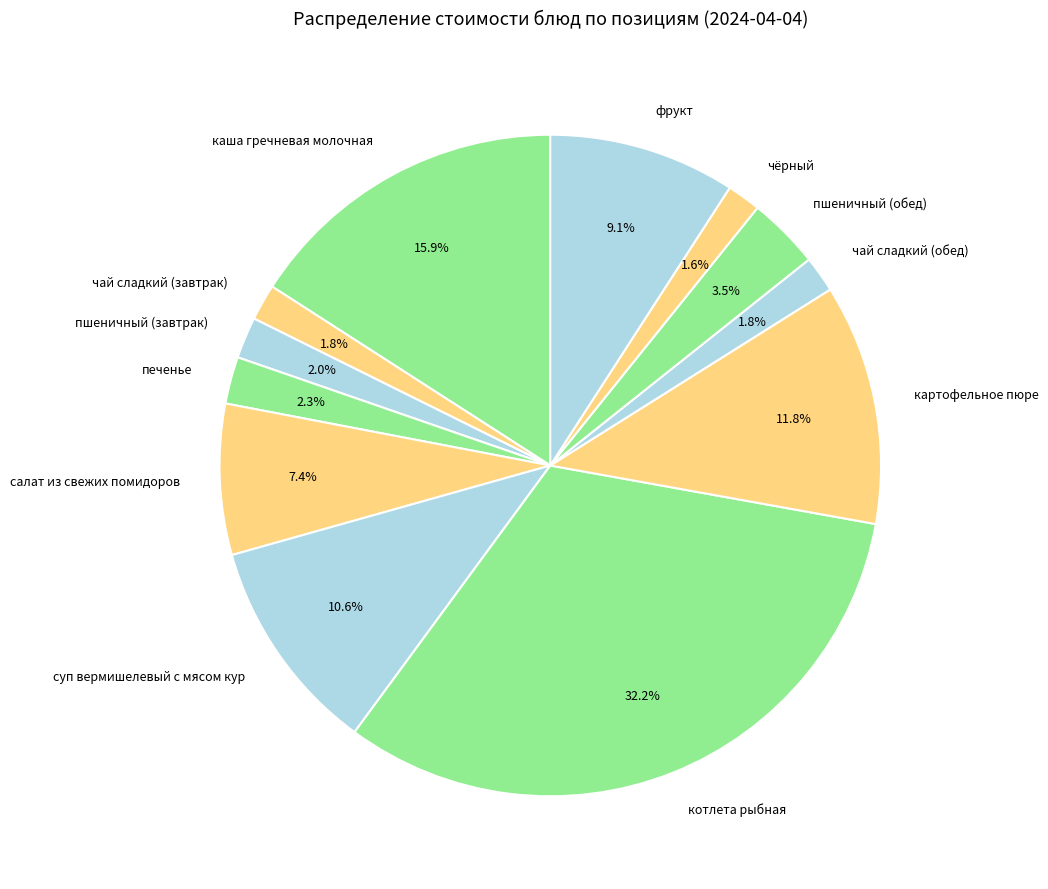

Which slice is the largest?

котлета рыбная